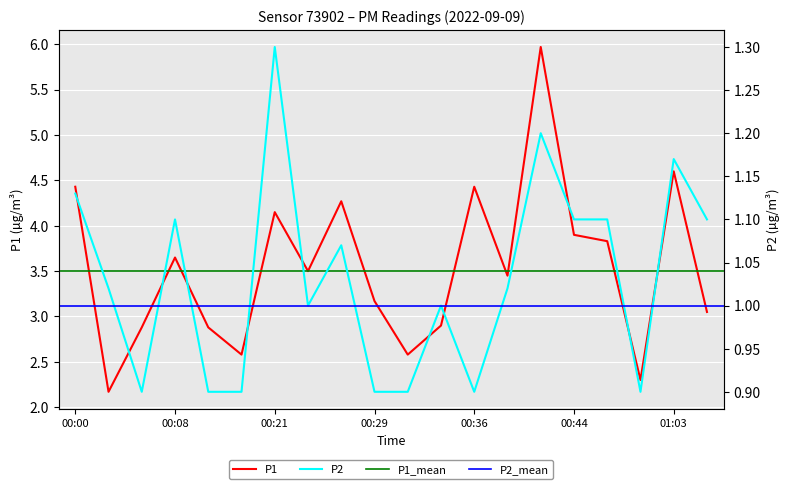

True or false: P2 and P1 intersect in this chart.

False